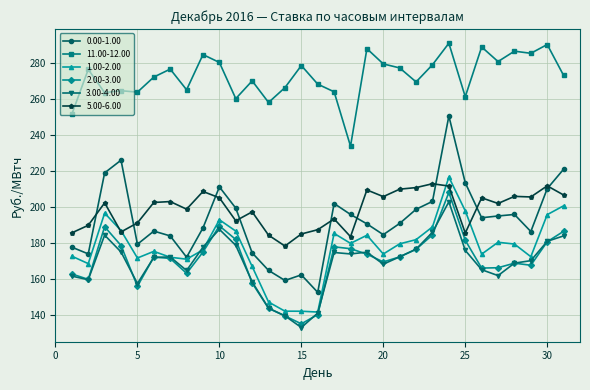

Does the chart have visible grid lines?

Yes